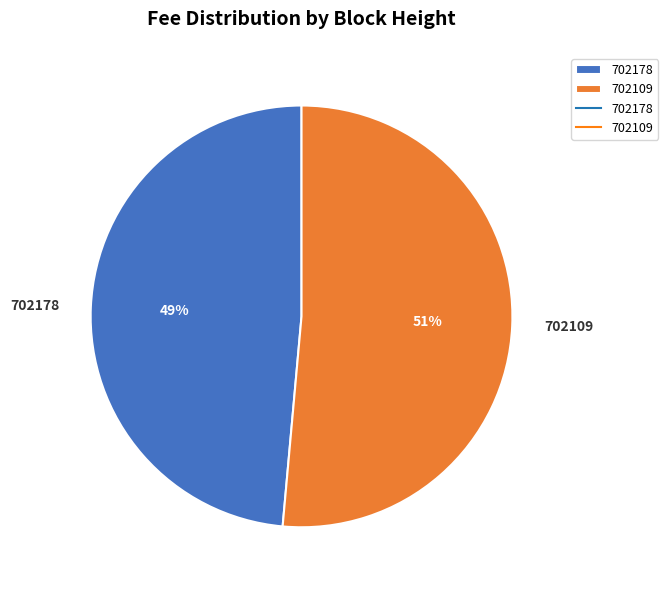

To the nearest percent, what percentage of the pie is 702178?

49%